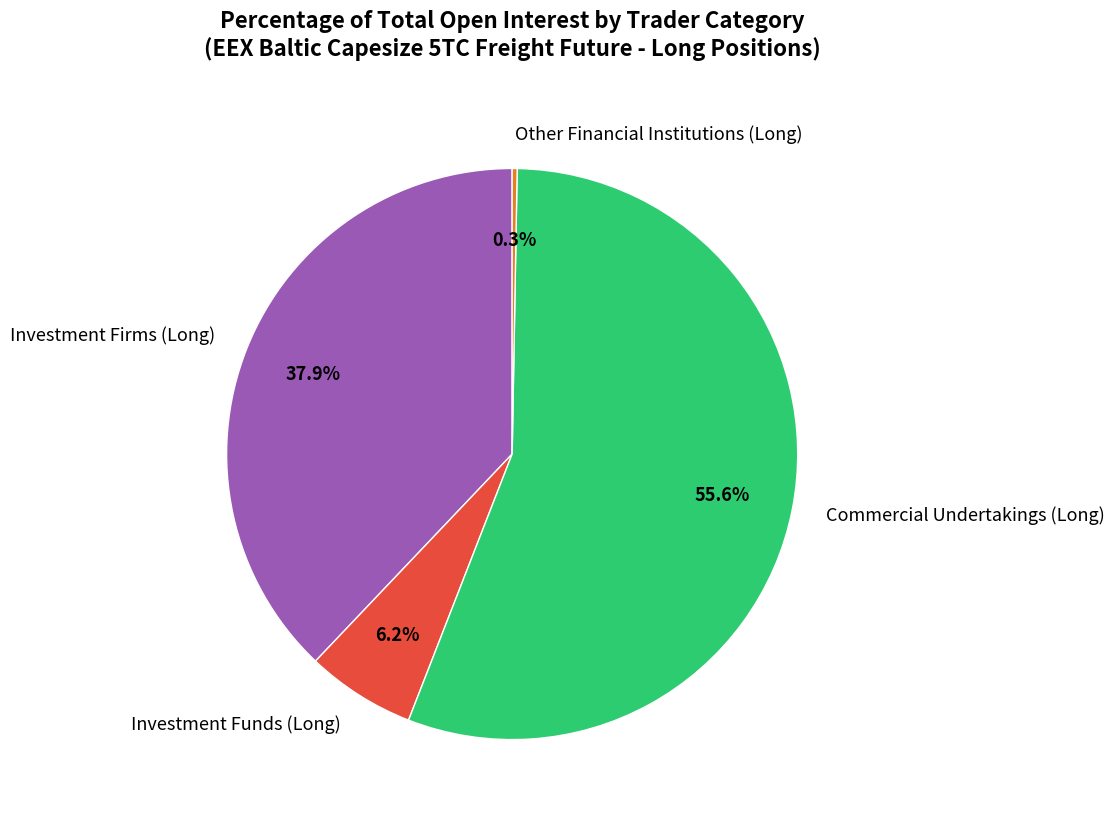

To the nearest percent, what is the difference between the Commercial Undertakings (Long) and Investment Firms (Long) slice percentages?

18%